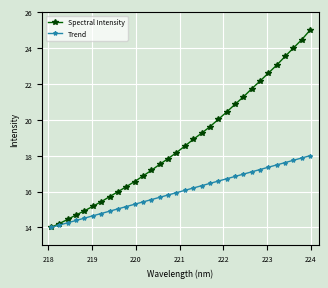

List the series in order of their overall mean, highest first.

Spectral Intensity, Trend